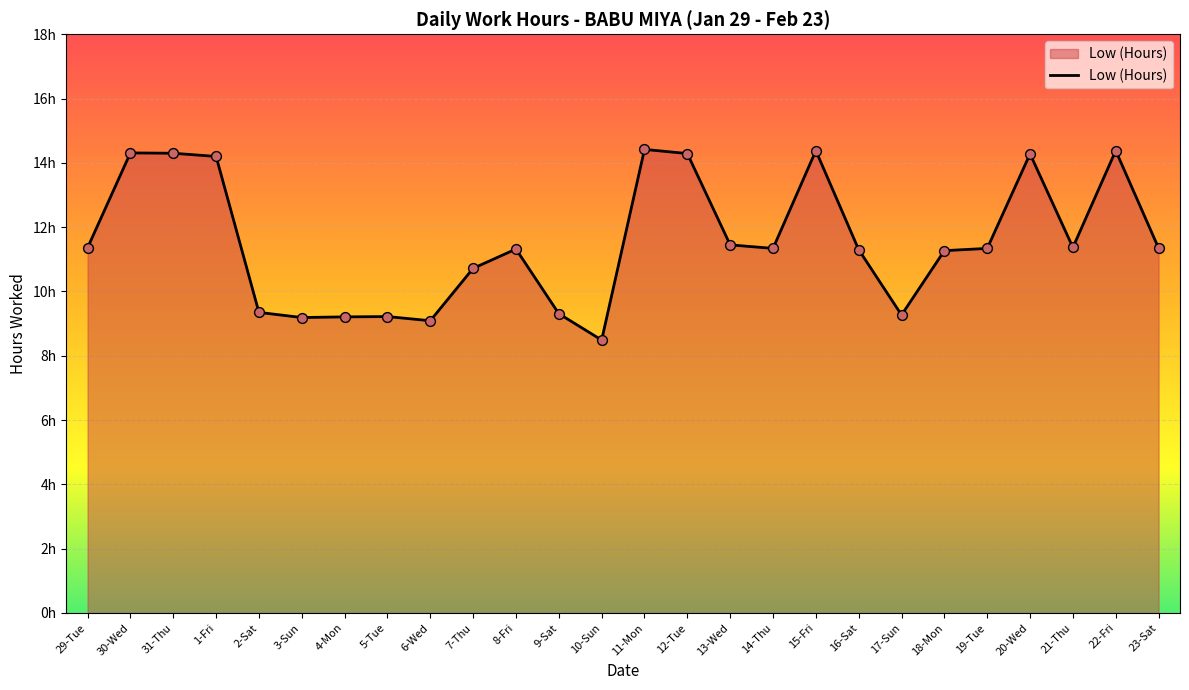

Between 12-Tue and 29-Tue, which is larger?

12-Tue